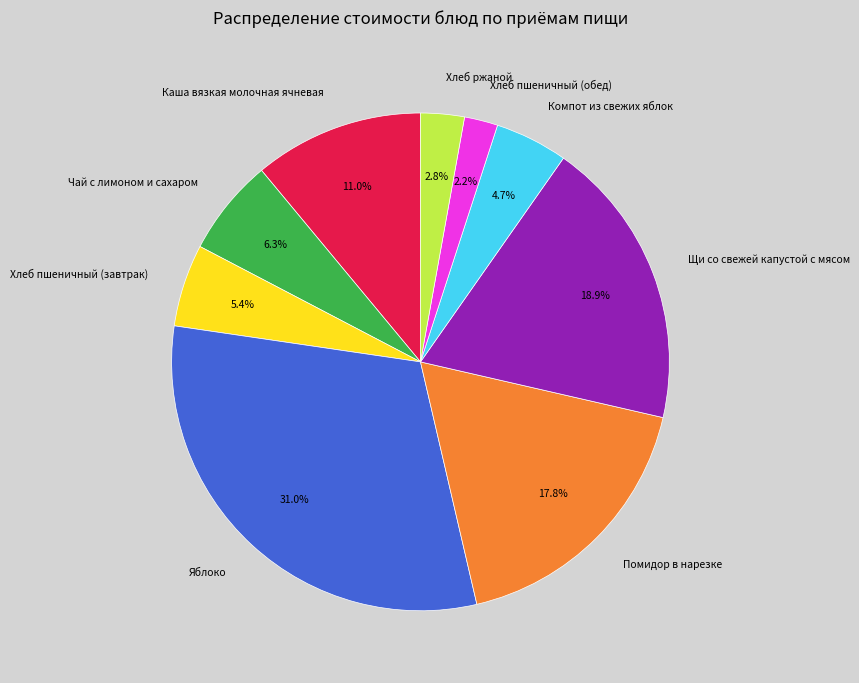

Is there any slice that represents more than half of the pie?

No